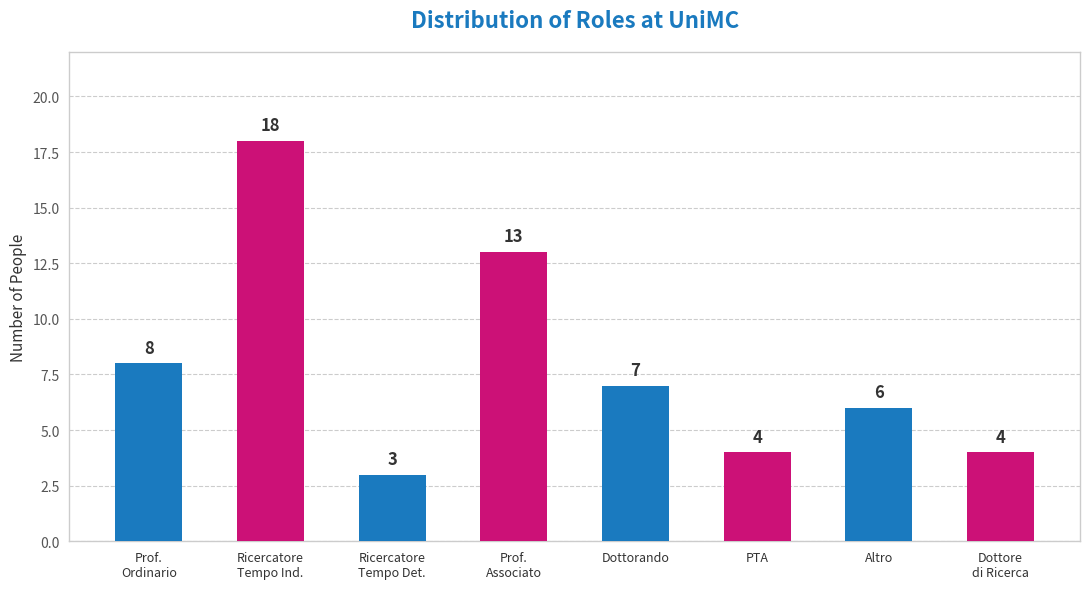

What value does the data have at Altro, to the nearest 5?

5